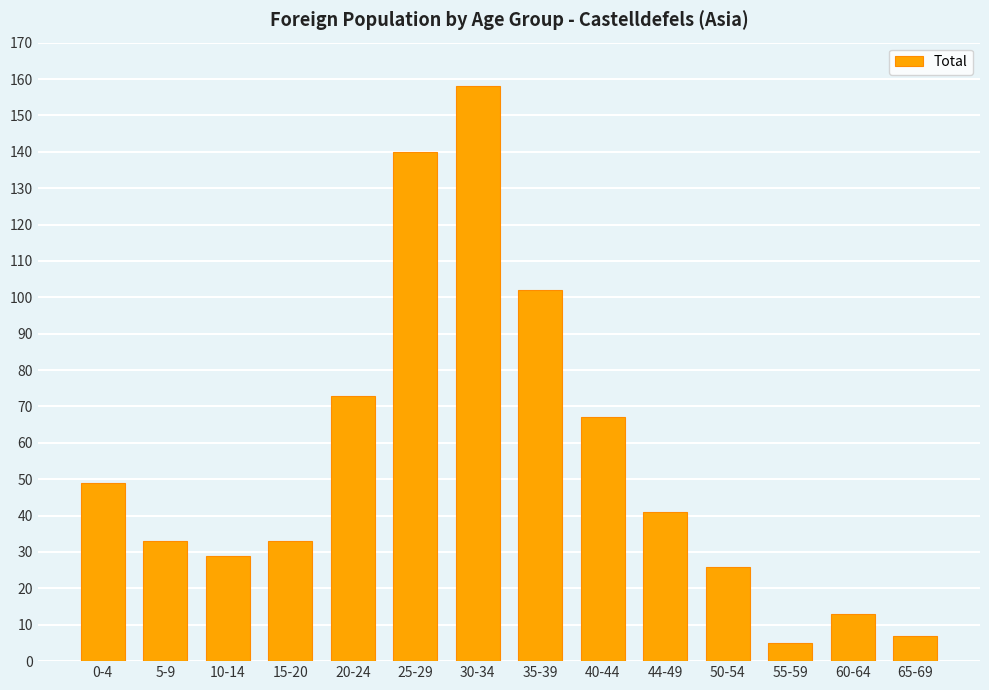

Reading left to right, extract all data points from this chart.

49	33	29	33	73	140	158	102	67	41	26	5	13	7